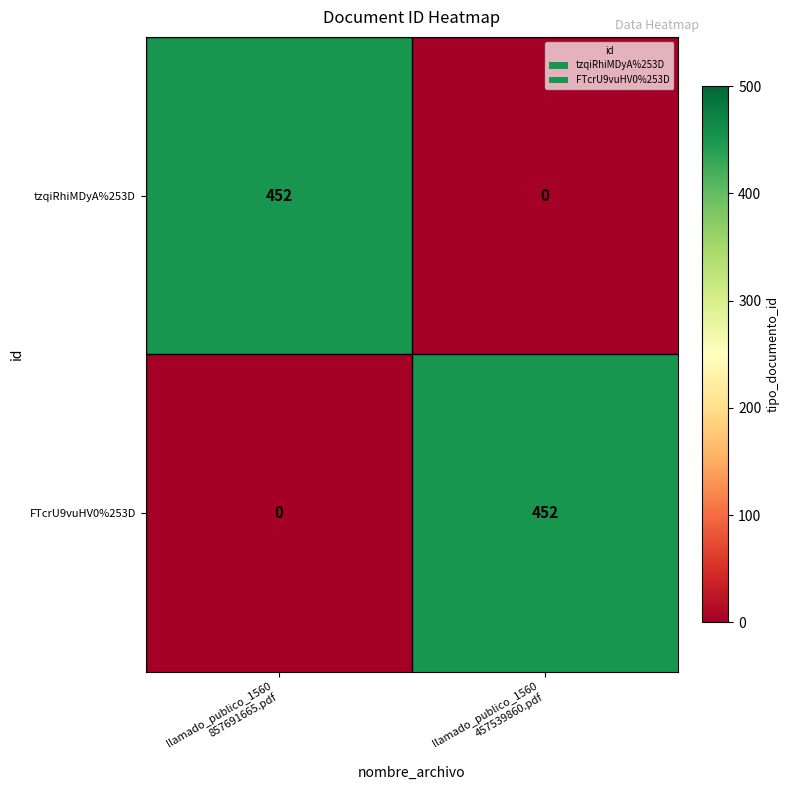

At how many categories does at least one series exceed 323?

2